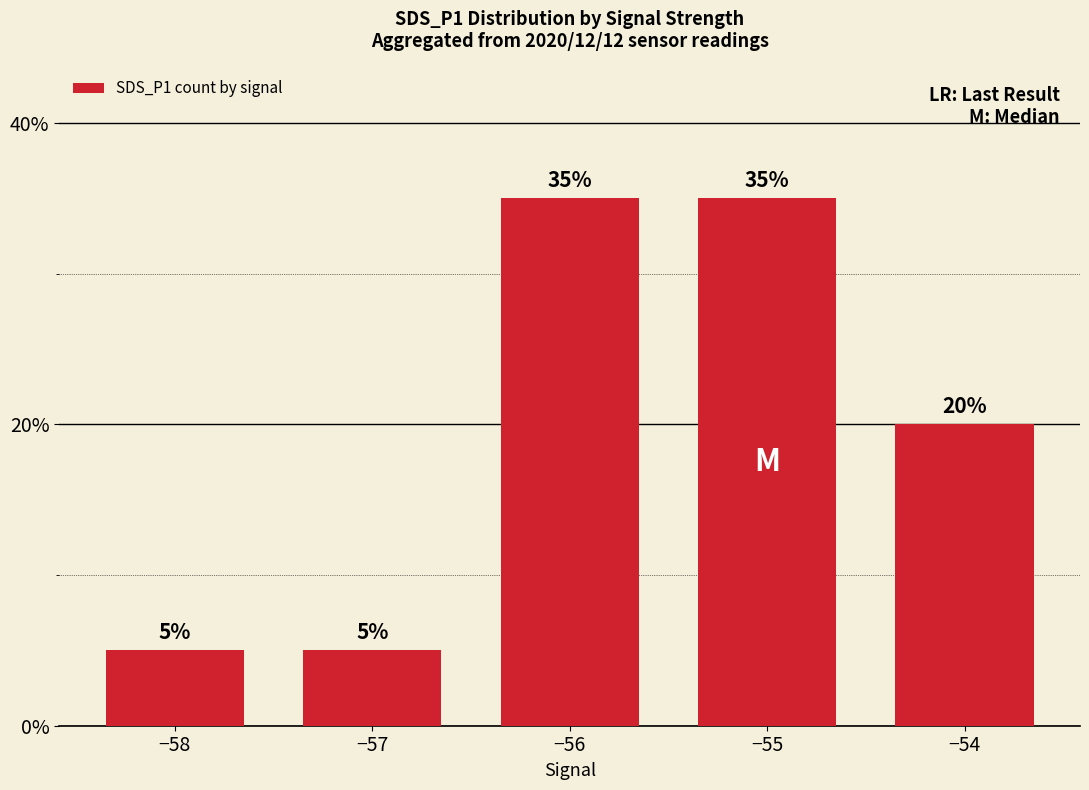

Where is the data nearest to the value 0?

−58